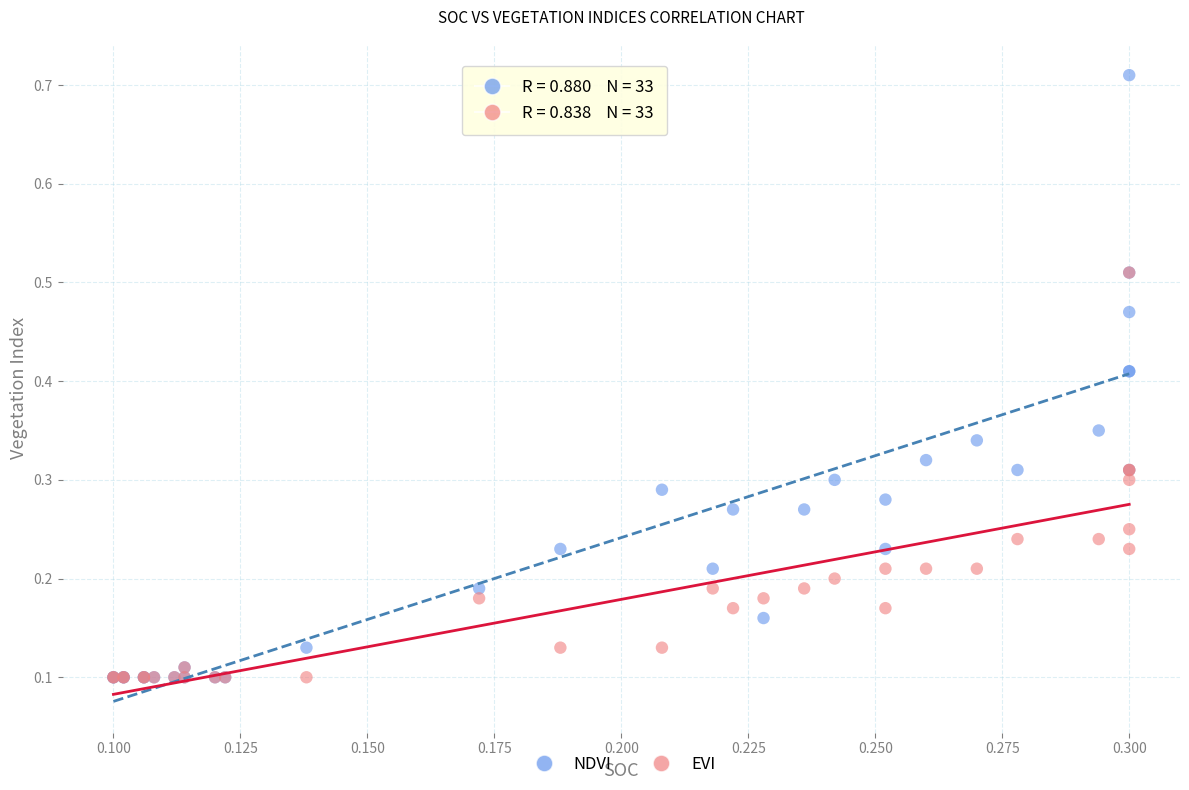

What are all the series names shown in the legend?

NDVI, EVI